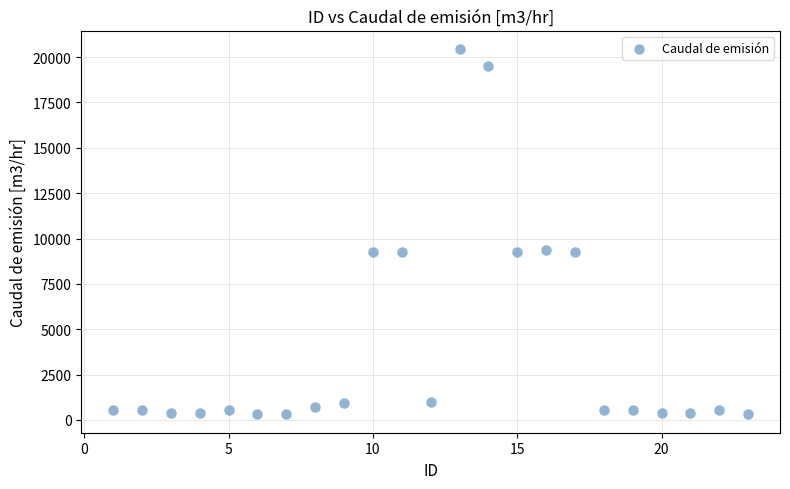

What is the range of Y values (max minus min)?

20144